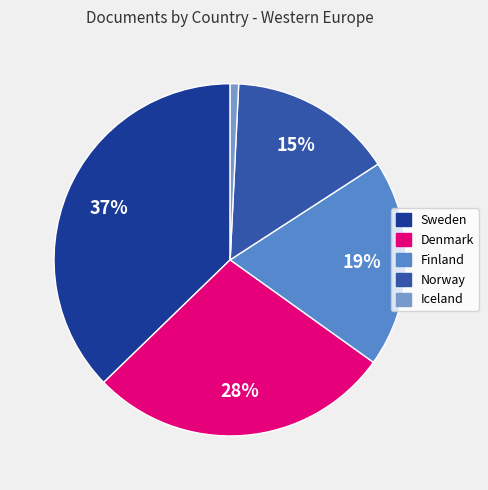

Rank the categories by value from highest to lowest.

Sweden, Denmark, Finland, Norway, Iceland